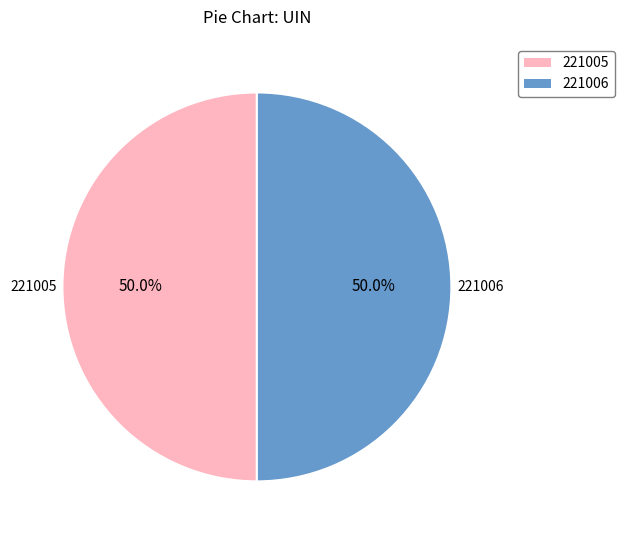

Count the number of slices in the pie.

2